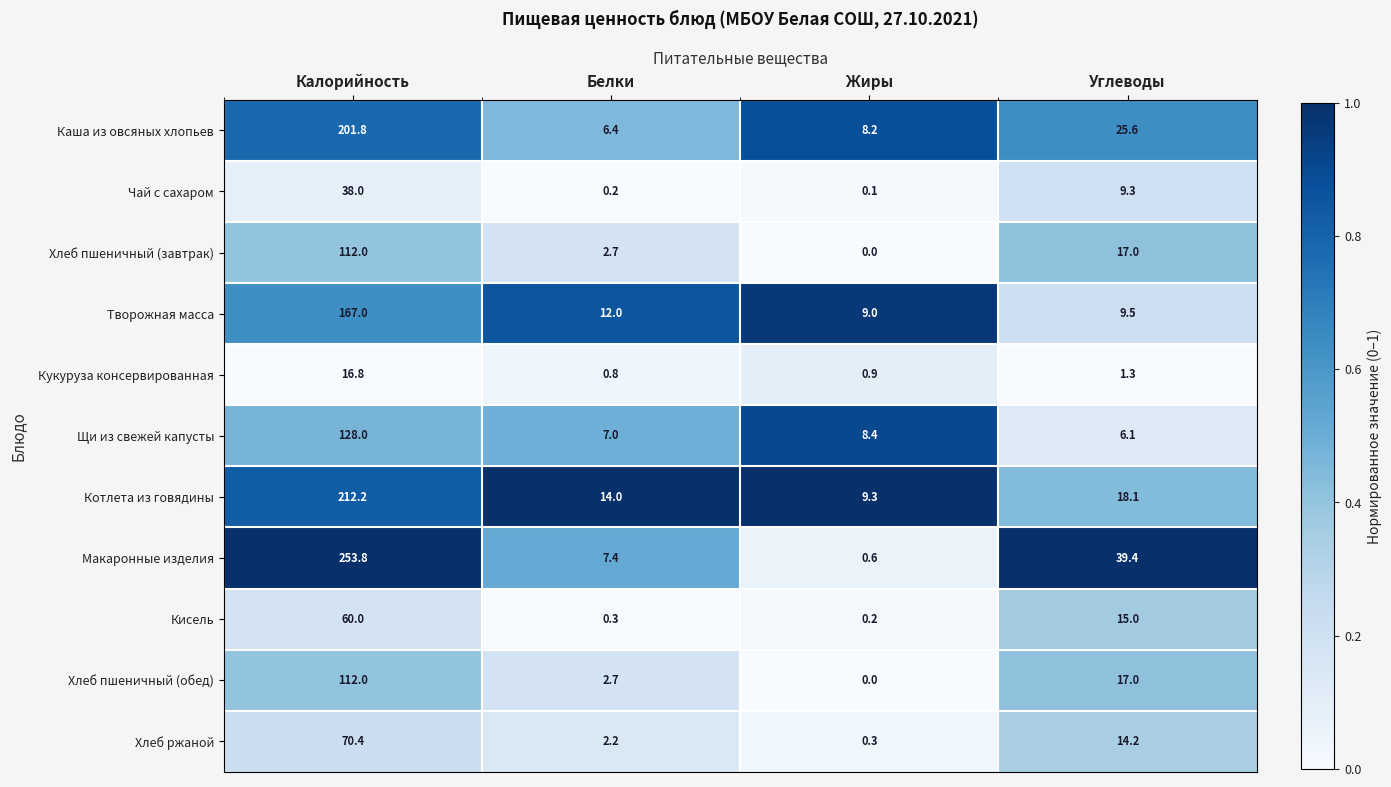

What is the minimum value for Щи из свежей капусты?

6.1